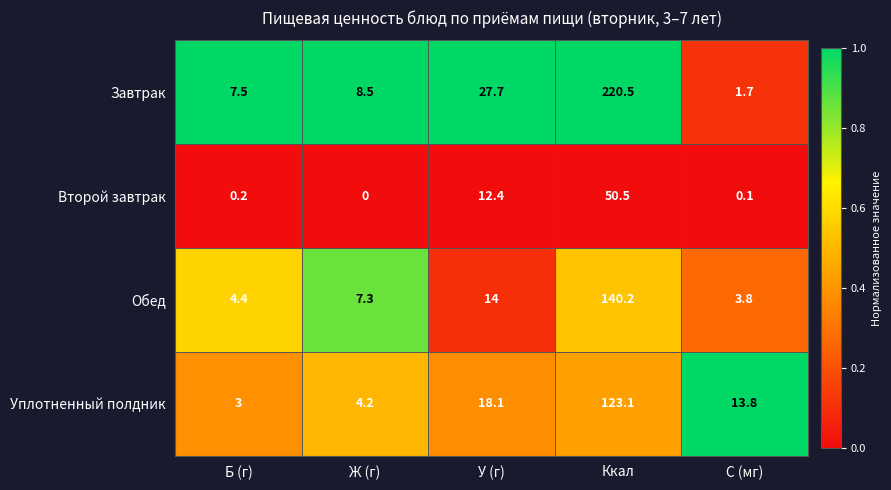

Which series has the widest spread of values?

Завтрак